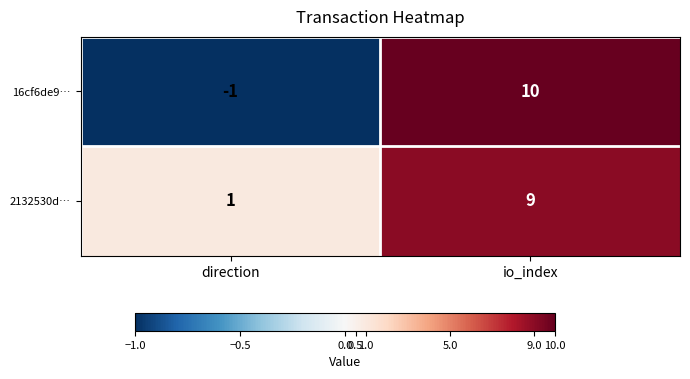

What is the sum of all 16cf6de9… values?

9